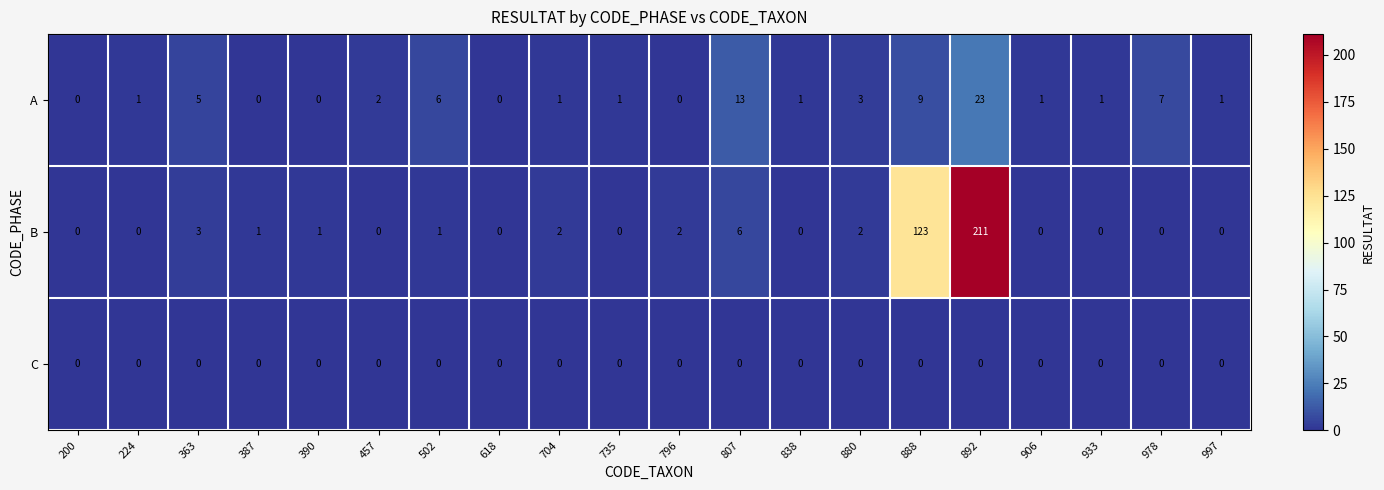

What is the maximum value shown in the chart?

211